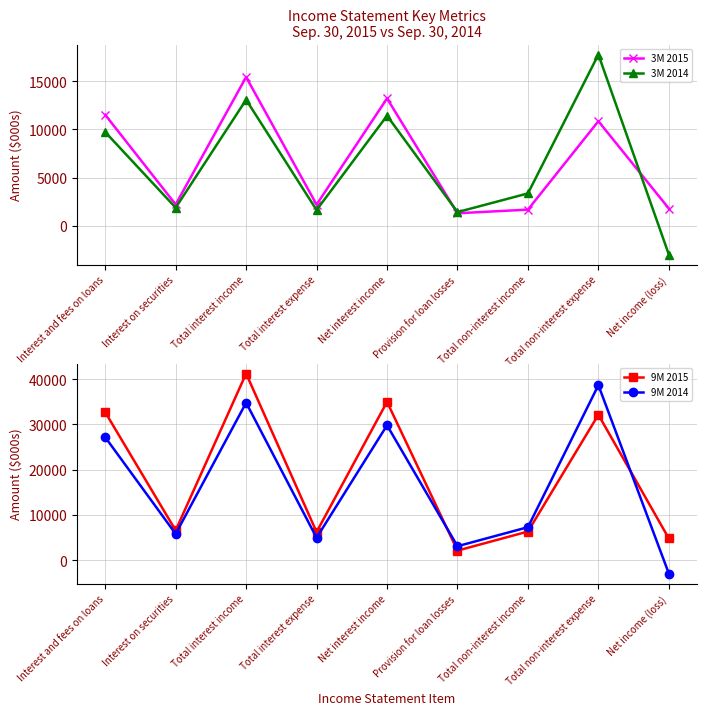

Is this an area chart (filled region under the line)?

No